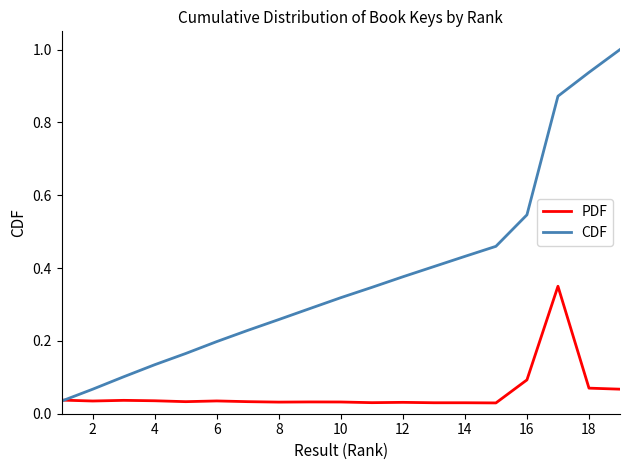

Which series has the largest total across all categories?

CDF